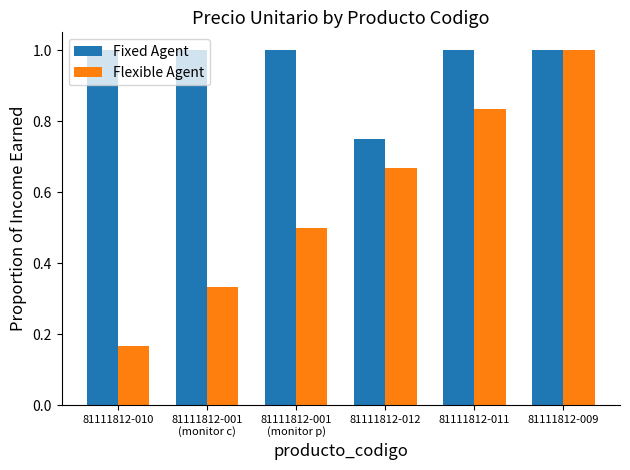

Where is Fixed Agent nearest to the value 0?

81111812-012